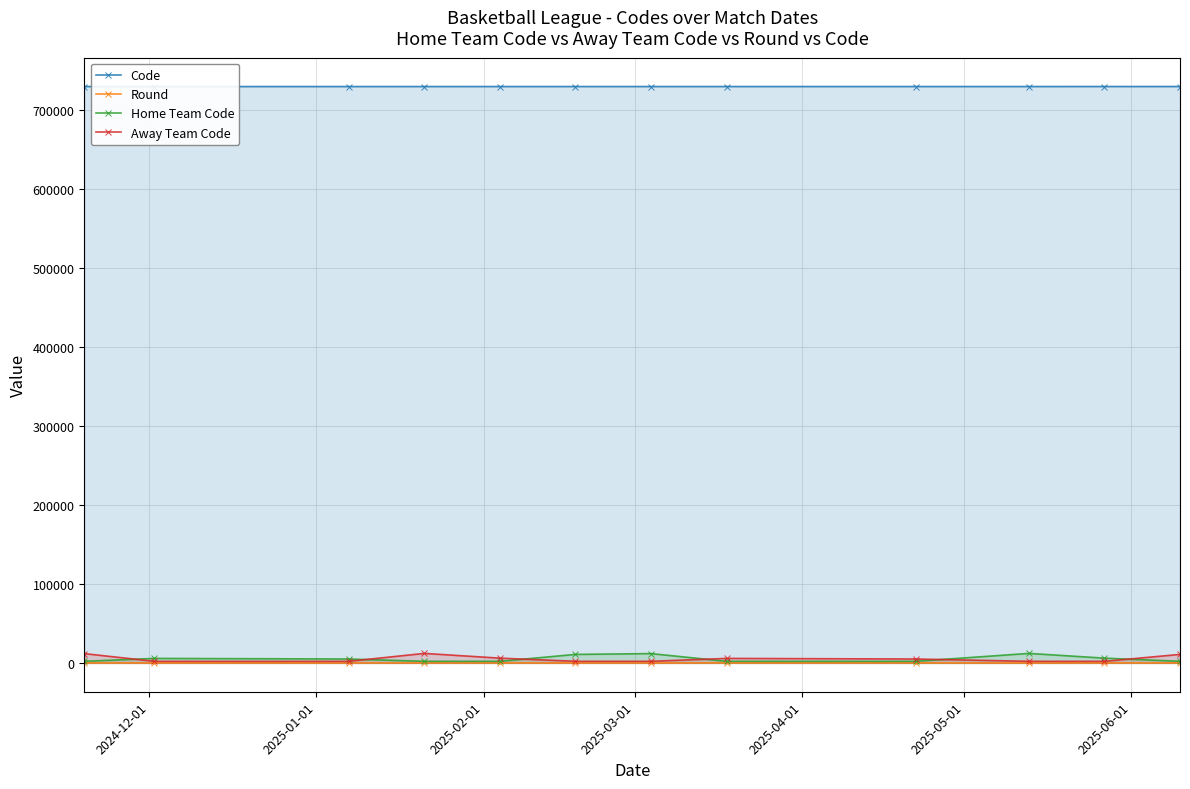

True or false: Round and Code cross at least once.

False